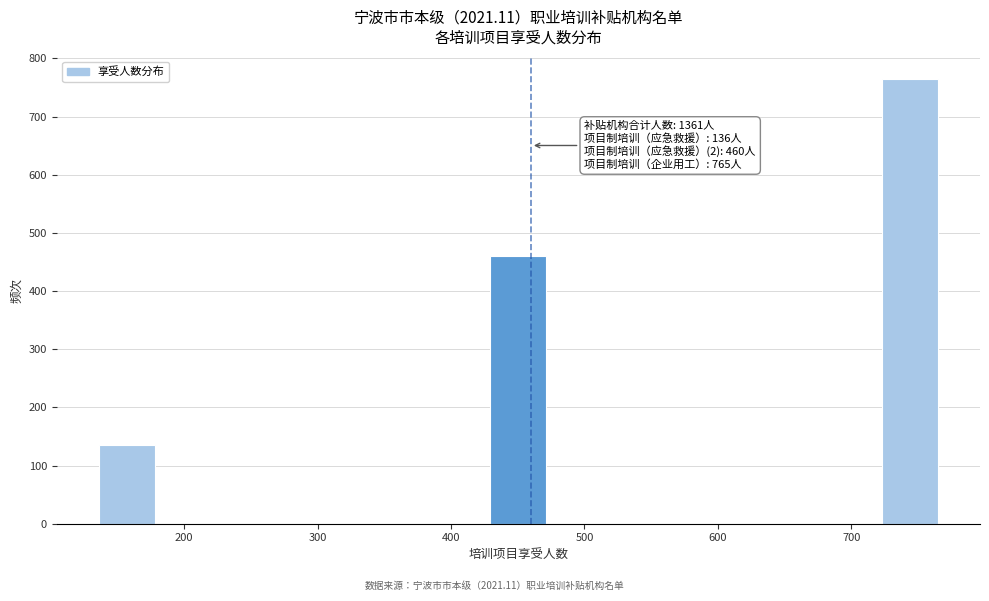

Over which range of the x-axis is the bar tallest?

720 to 770